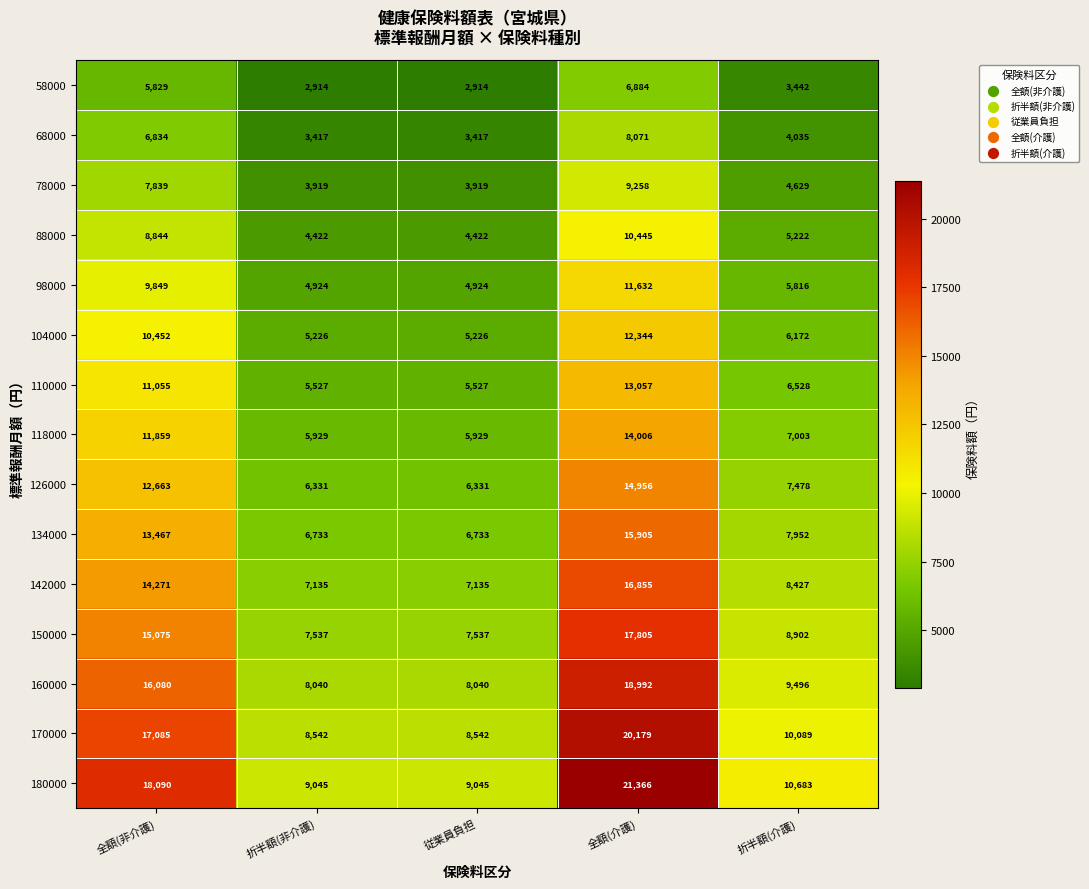

Which category has the highest value in the 160000 series?

全額(介護)